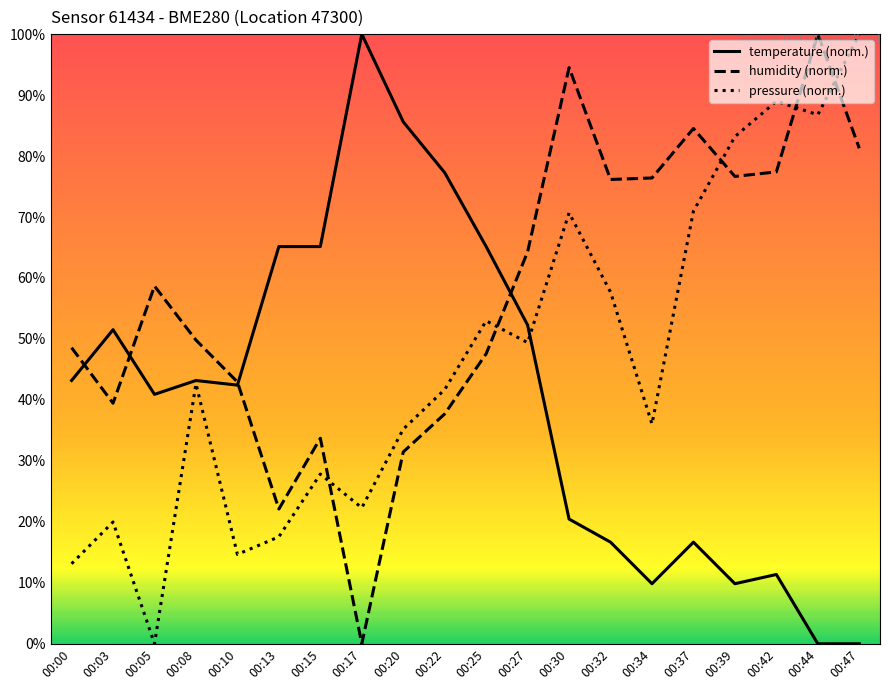

What is the spread (max minus min) of values at 00:25?

17.6